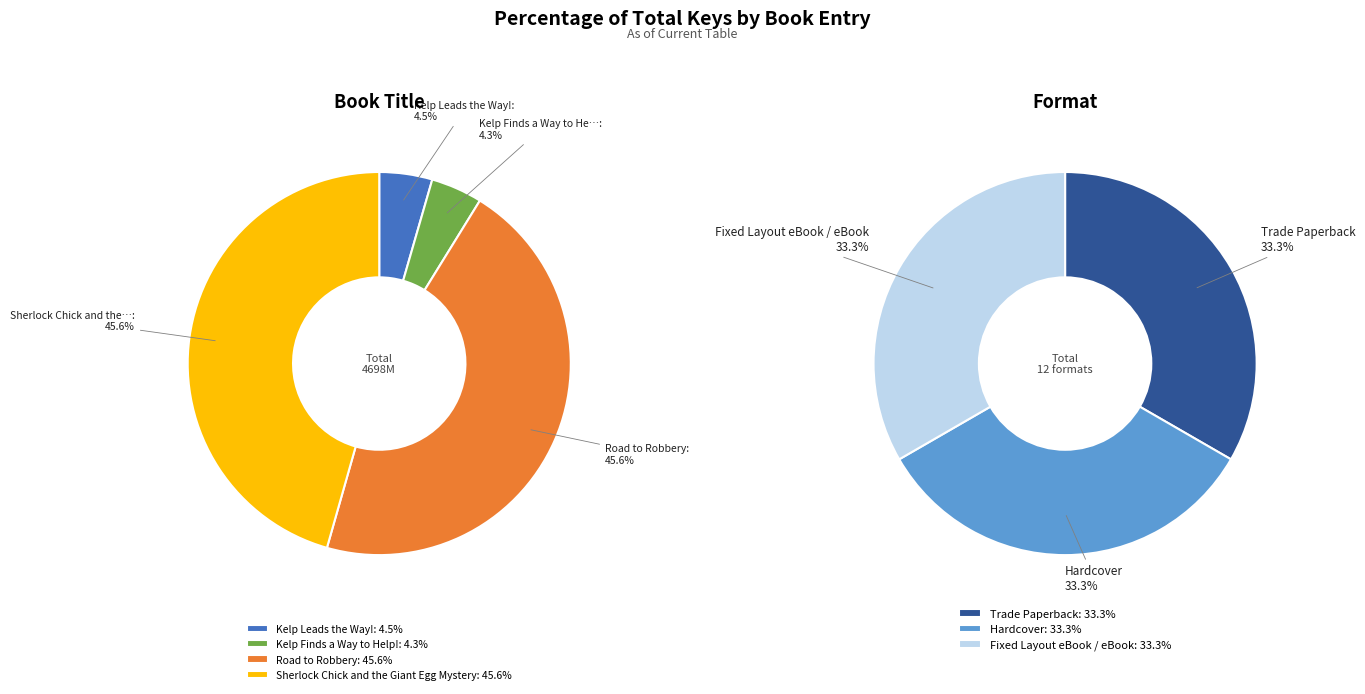

At Kelp Finds a Way to Help!, list the series in order from smallest to largest.

Trade Paperback, Hardcover, eBook